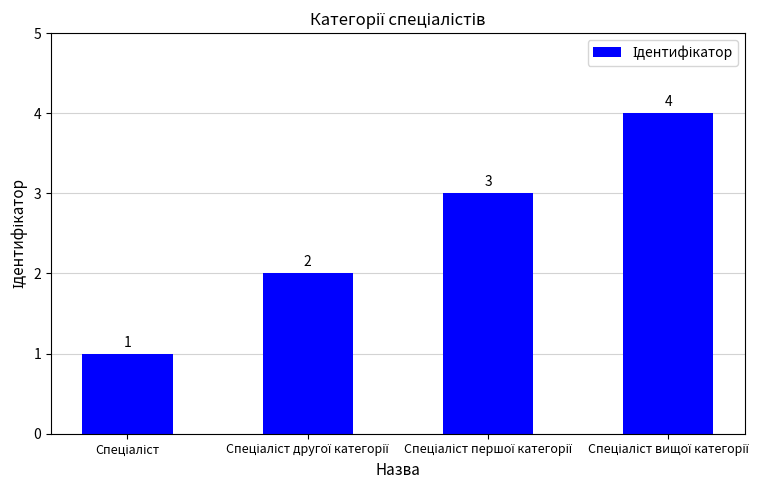

What is the sum of all values?

10